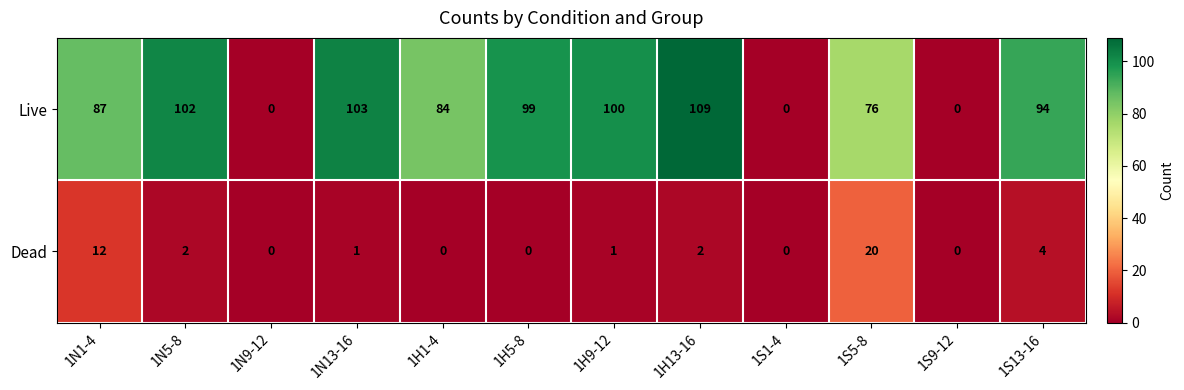

Where is Dead nearest to the value 10?

1N1-4